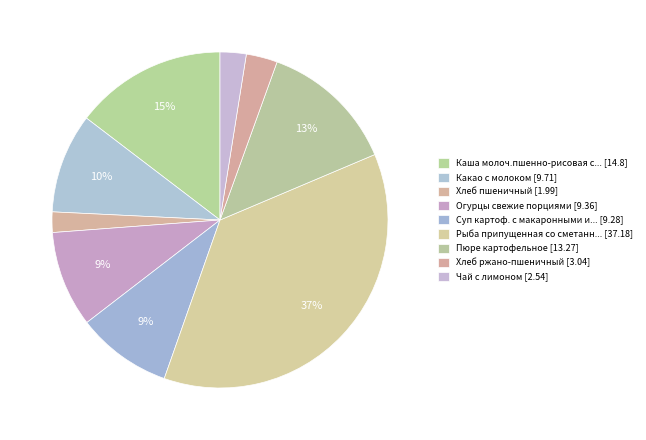

How many segments does this pie chart have?

9